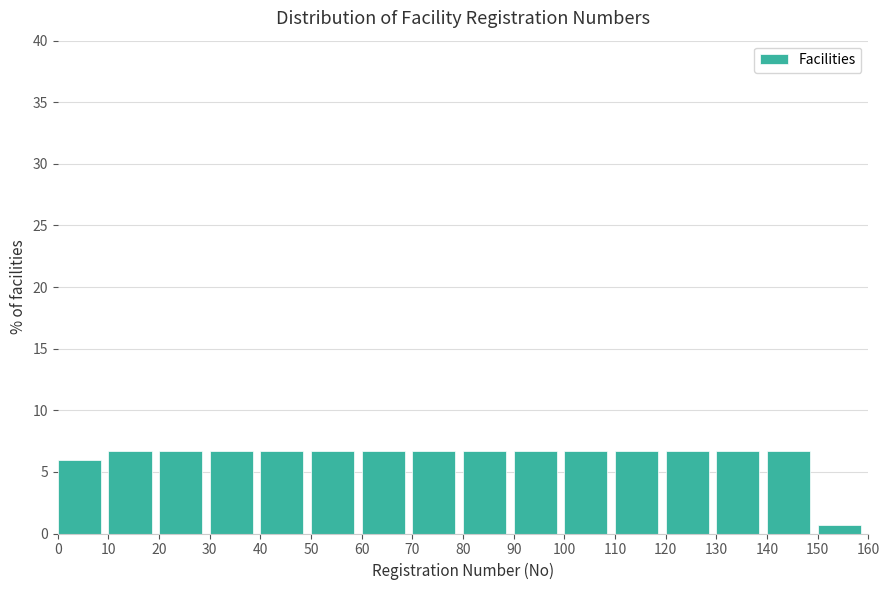

What is the height of the bar covering 120 to 130 on the x-axis? The values are not printed on the chart, so give them approximately, as read against the axis.

6.5